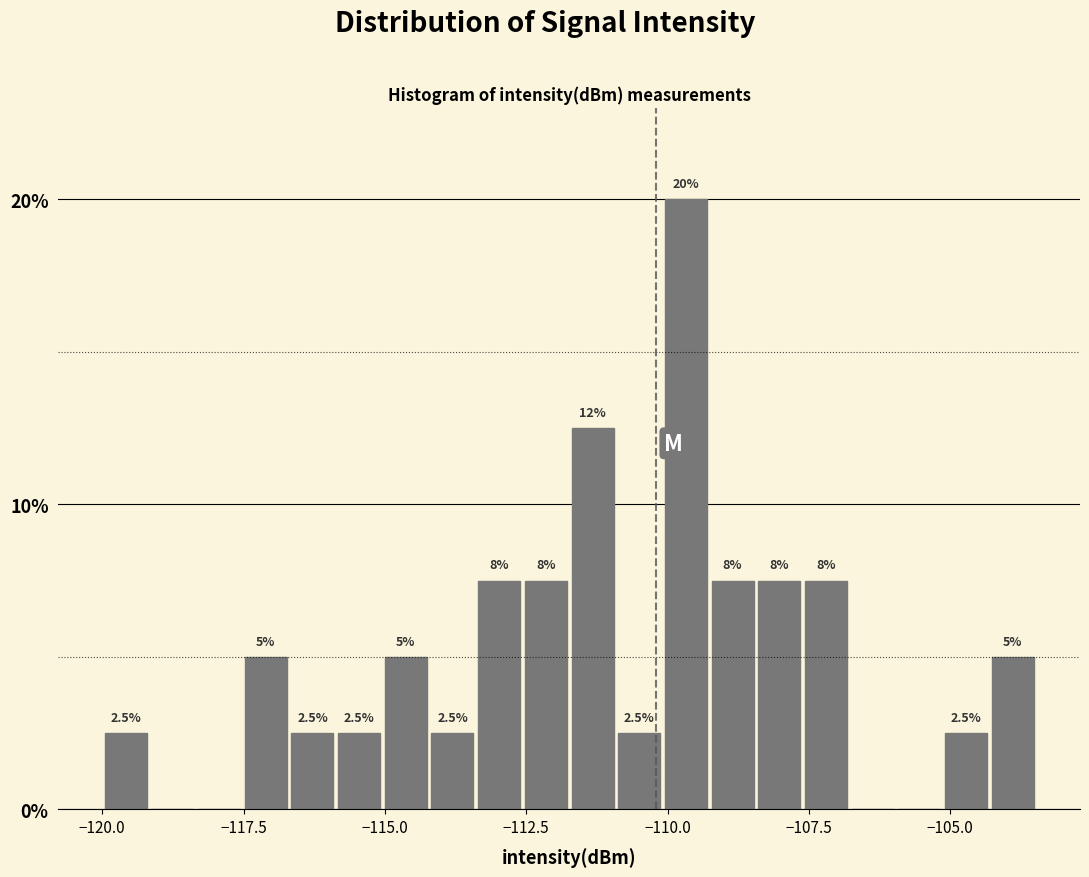

Around what value on the x-axis is the tallest bar? Give the approximate position of its centre, as read against the axis.

-109.5